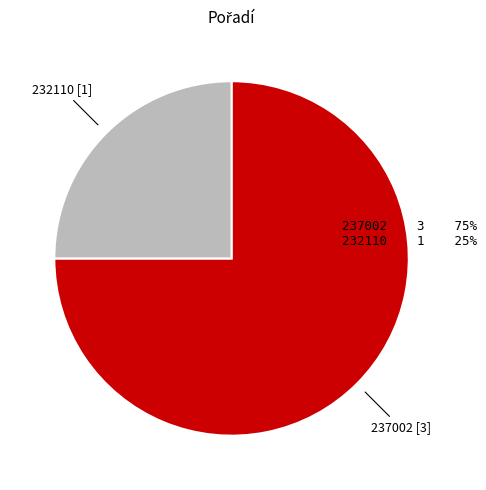

Is there any slice that represents more than half of the pie?

Yes